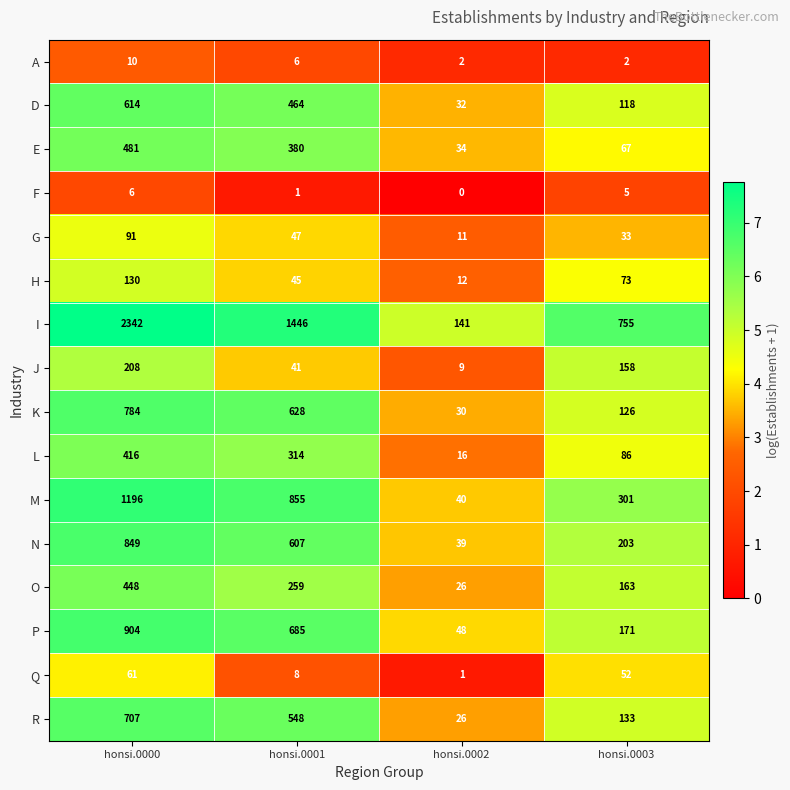

At which label does M first exceed 855?

honsi.0000